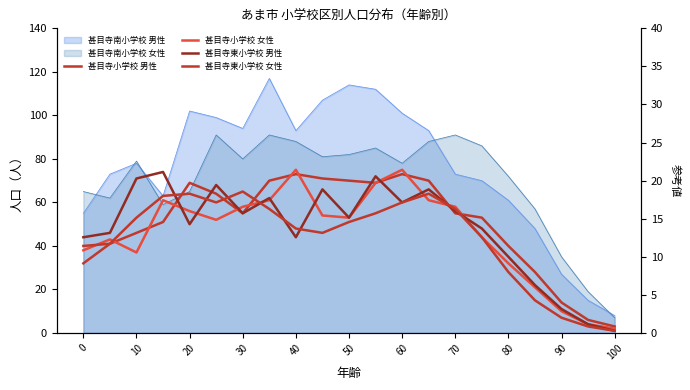

Does the chart have visible grid lines?

No